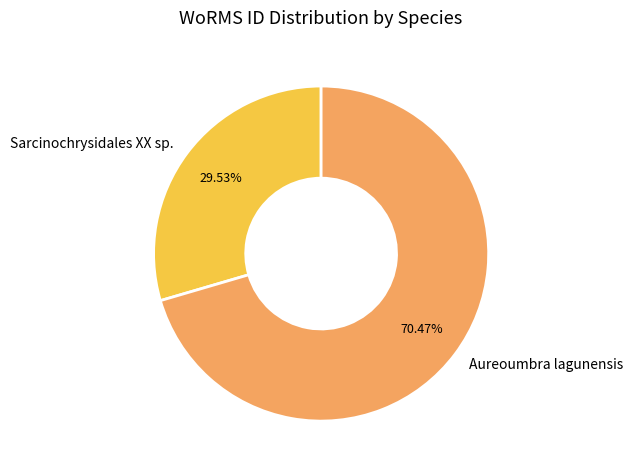

Rank the categories by value from lowest to highest.

Sarcinochrysidales XX sp., Aureoumbra lagunensis